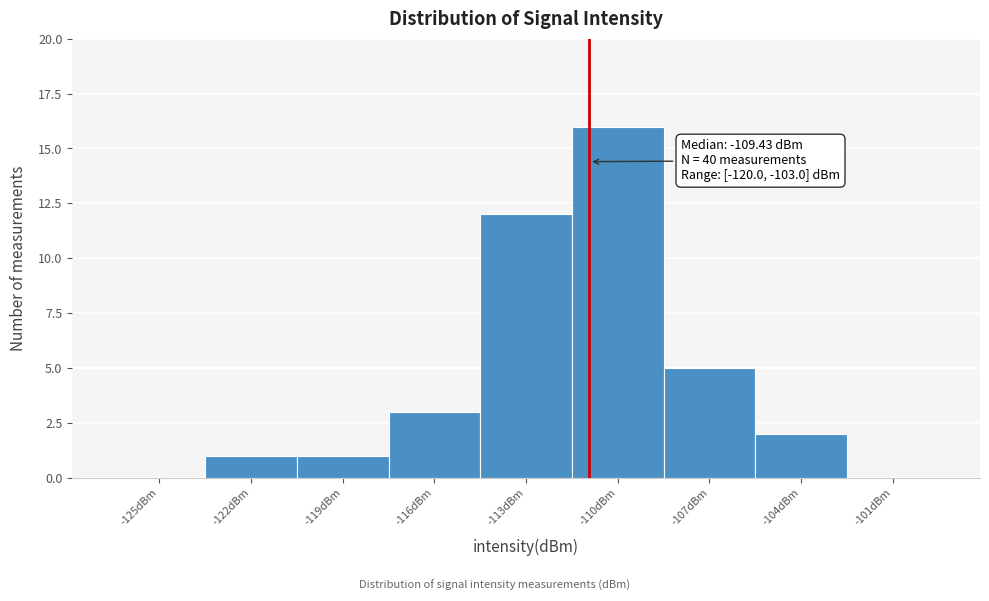

Reading right to left, transcribe all the data shown in this chart.

-101dBm=0	-104dBm=2	-107dBm=5	-110dBm=16	-113dBm=12	-116dBm=3	-119dBm=1	-122dBm=1	-125dBm=0